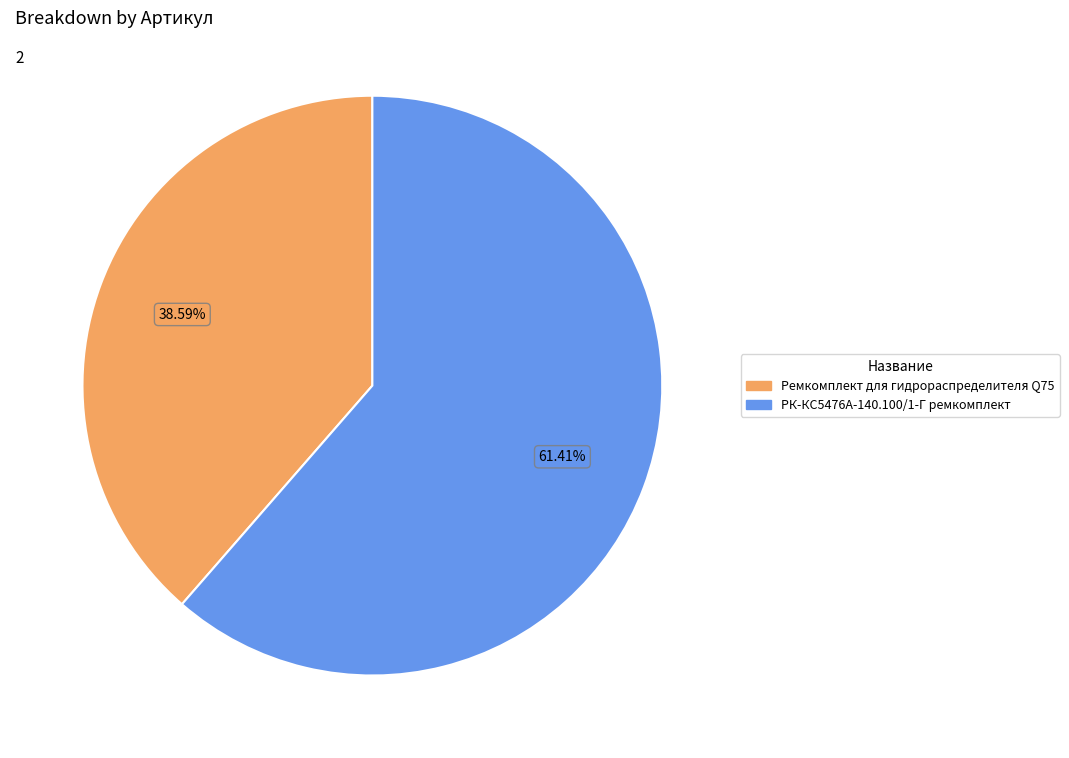

To the nearest percent, what is the average slice percentage?

50%